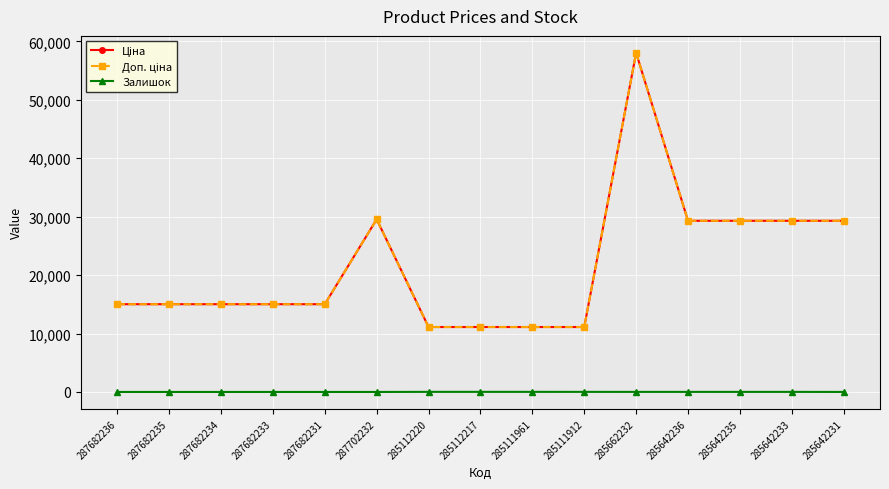

Does the chart have visible grid lines?

Yes